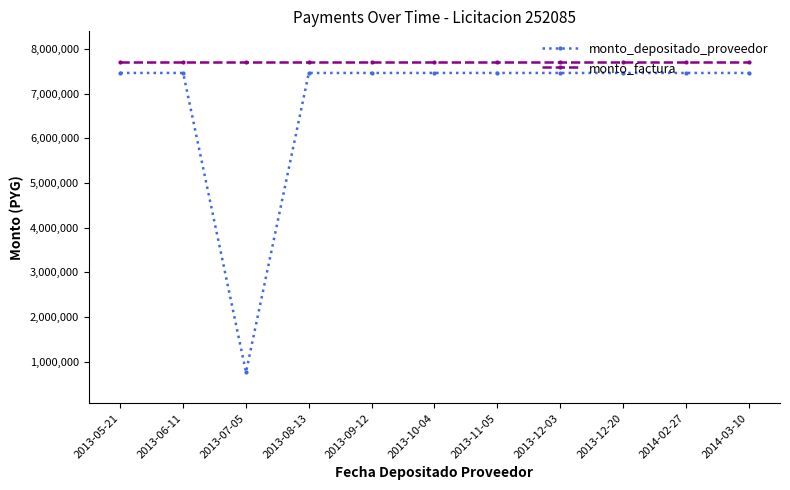

Which series has the largest total across all categories?

monto_factura